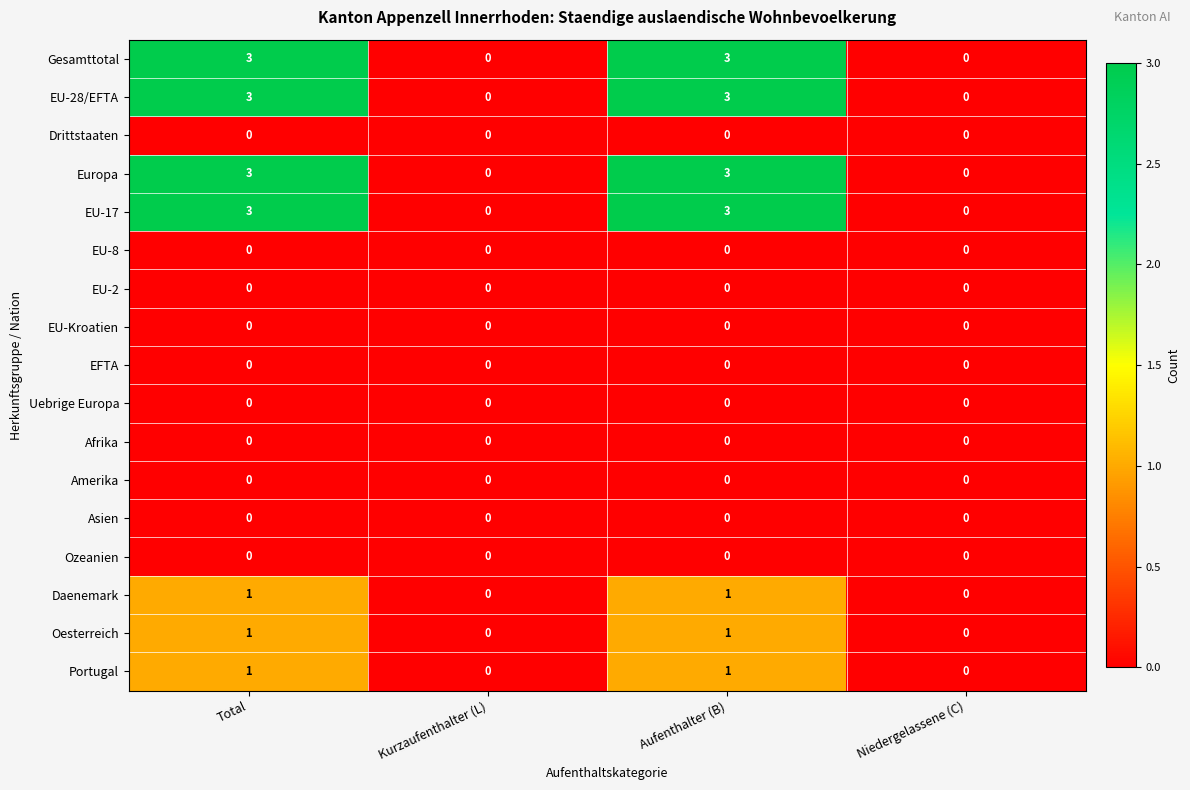

How many EU-17 values are between 0 and 3?

4